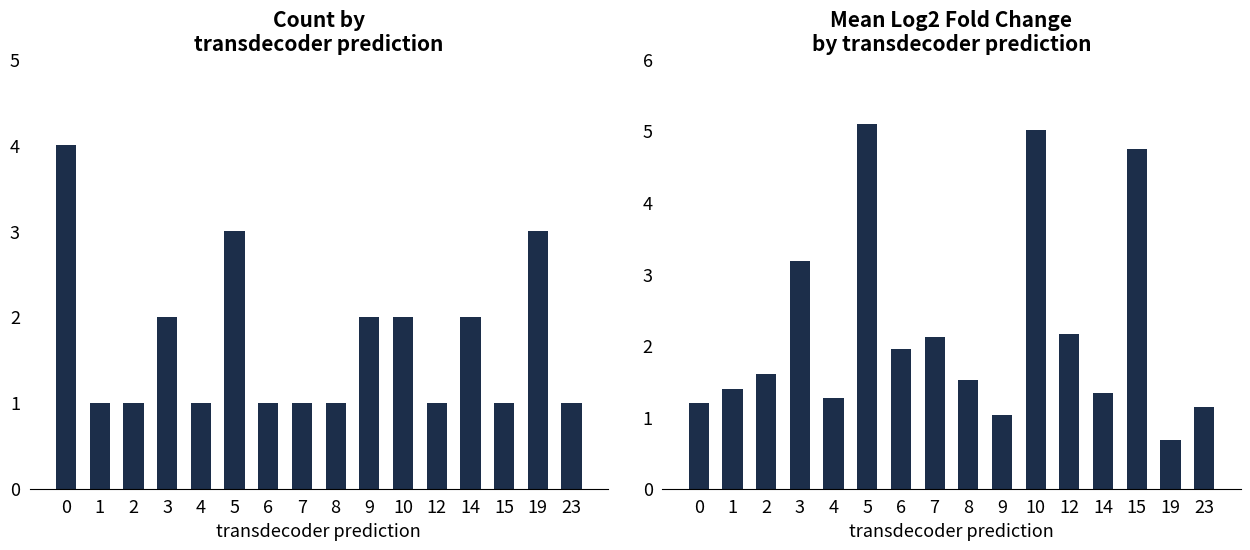

Are the bars horizontal?

No